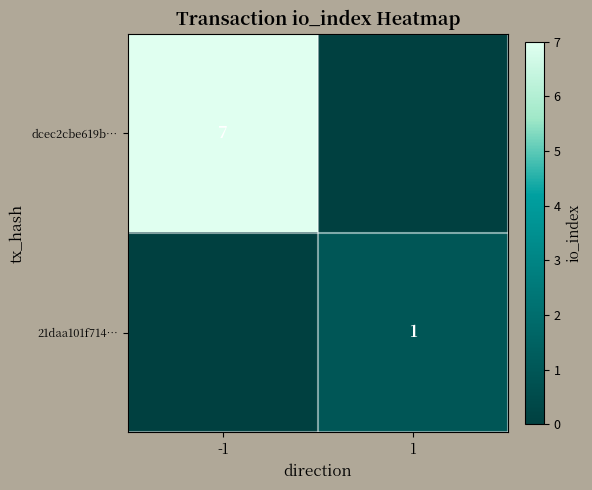

The value of 21daa101f714… at 1 is 1. True or false?

True